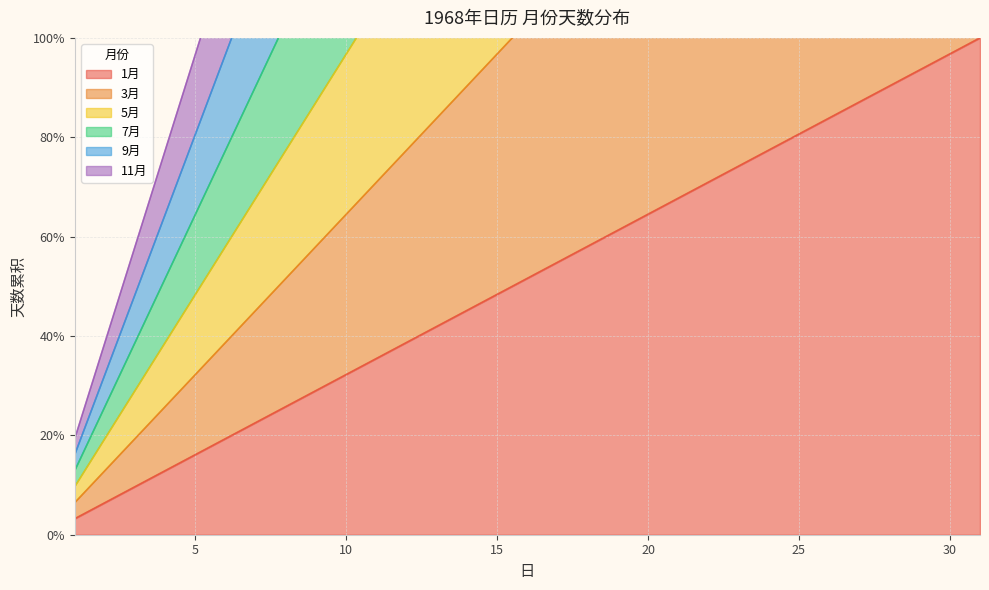

Rank the series by their maximum value, from highest to lowest.

9月, 11月, 5月, 7月, 3月, 1月